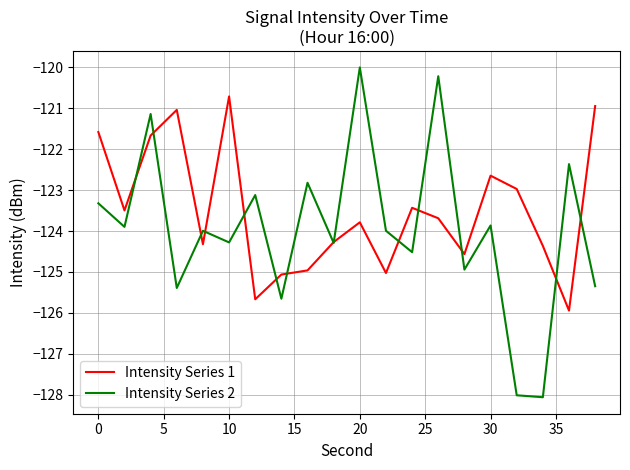

Which series has the widest spread of values?

Intensity Series 2